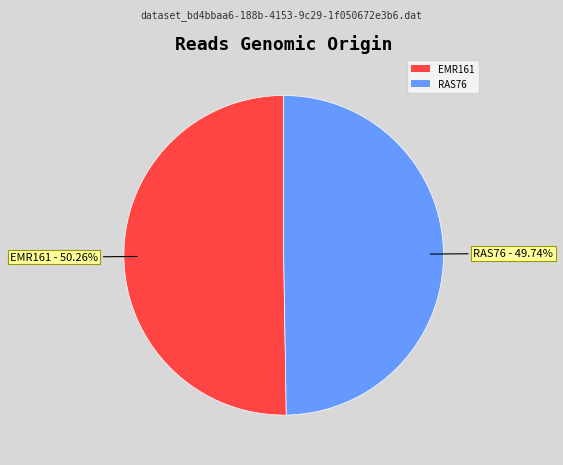

How many slices are in this pie chart?

2